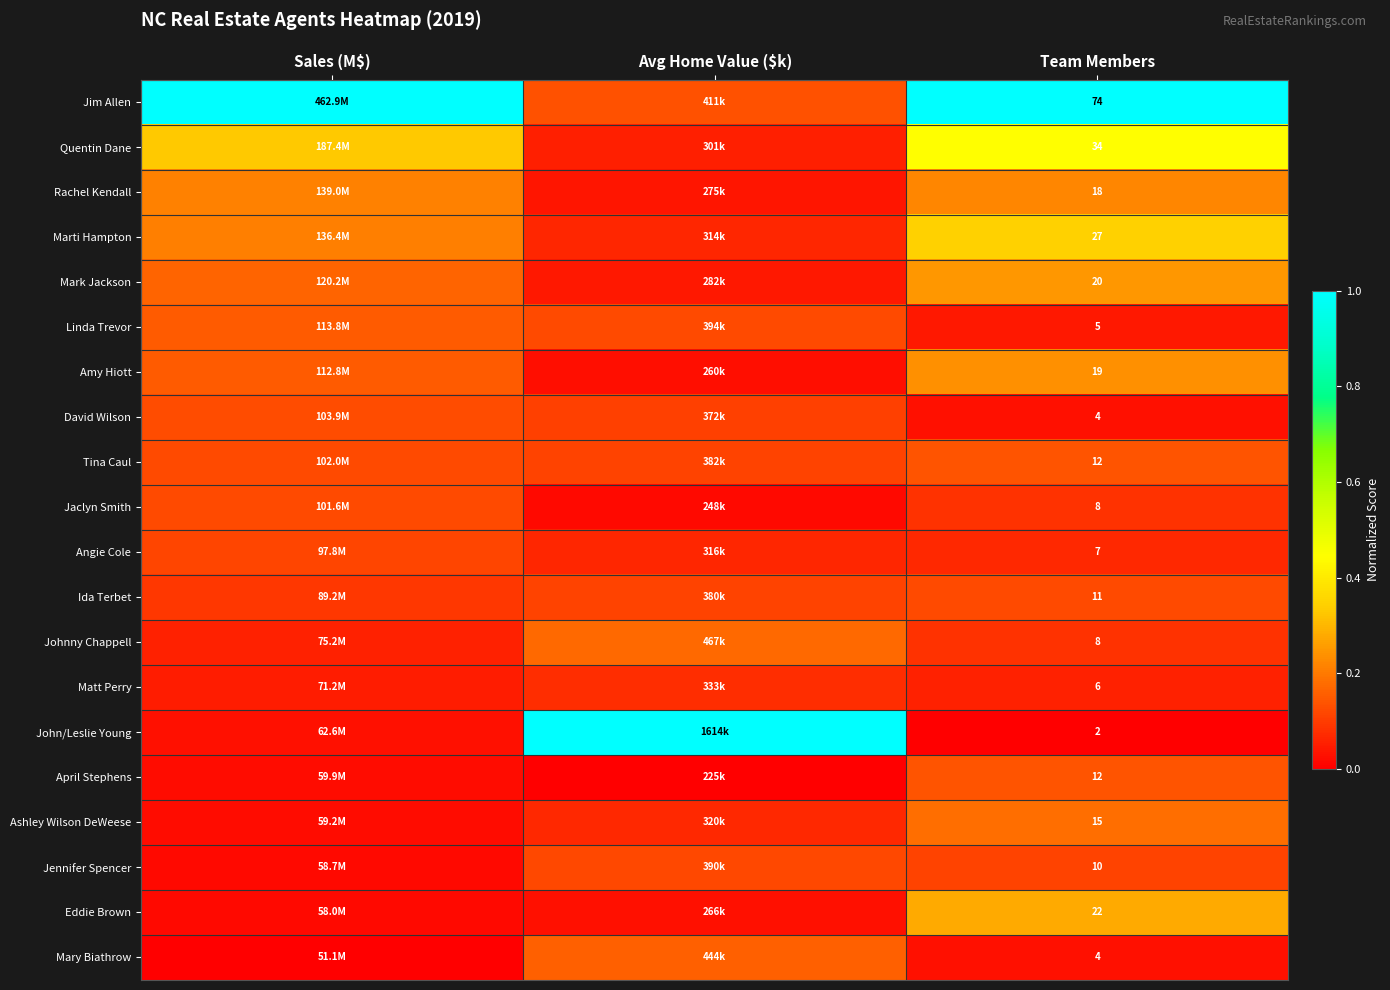

What is the difference between the maximum and minimum values in the Quentin Dane series?

0.4